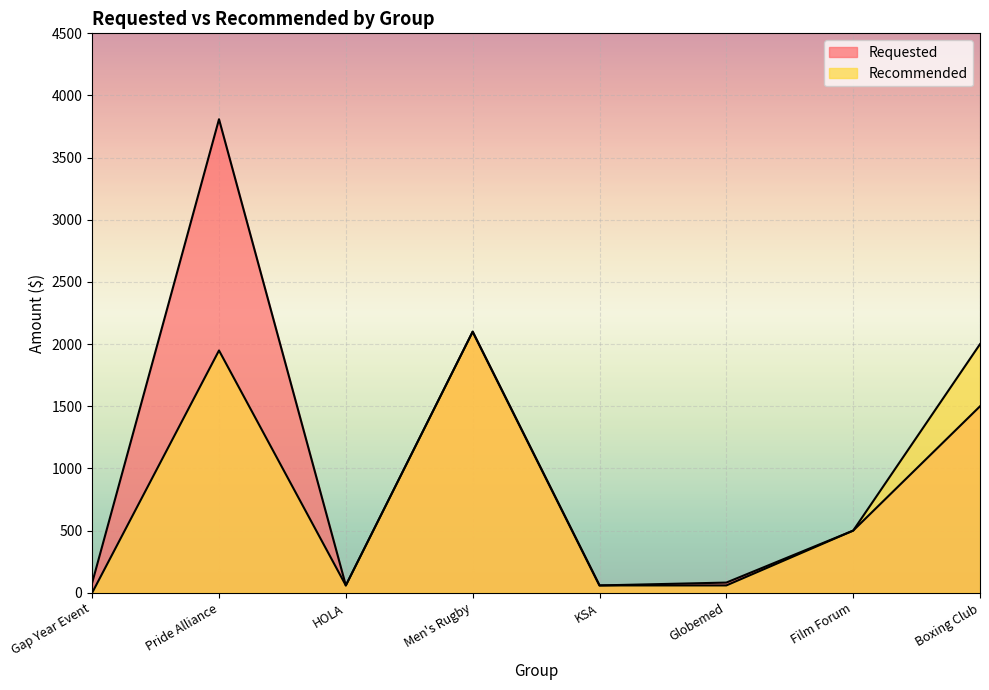

What is the maximum value shown in the chart?

3809